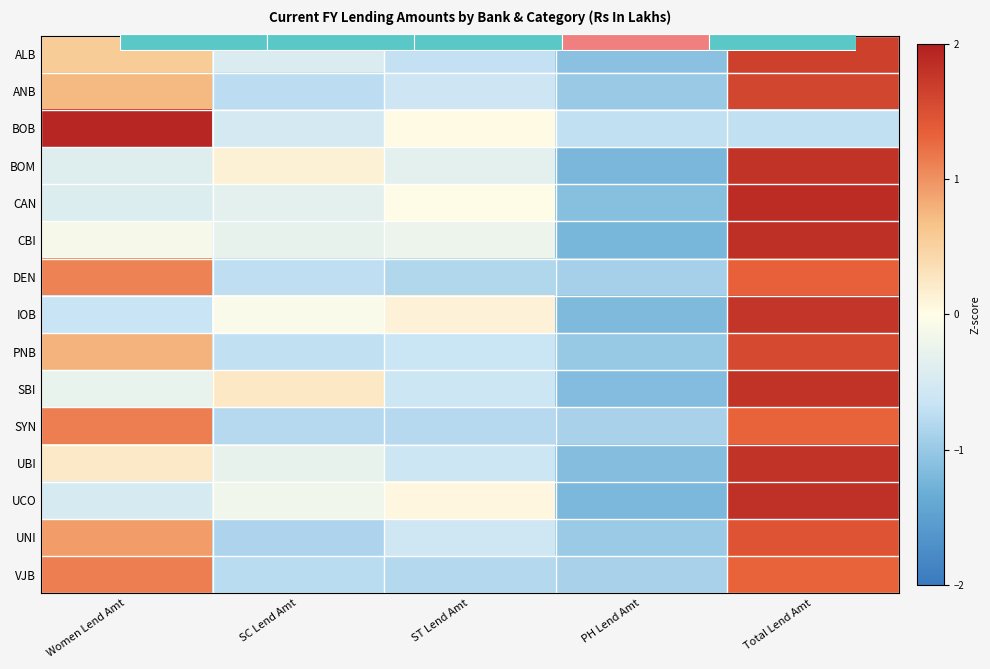

True or false: SBI has a value of -1.2 at PH Lend Amt.

True